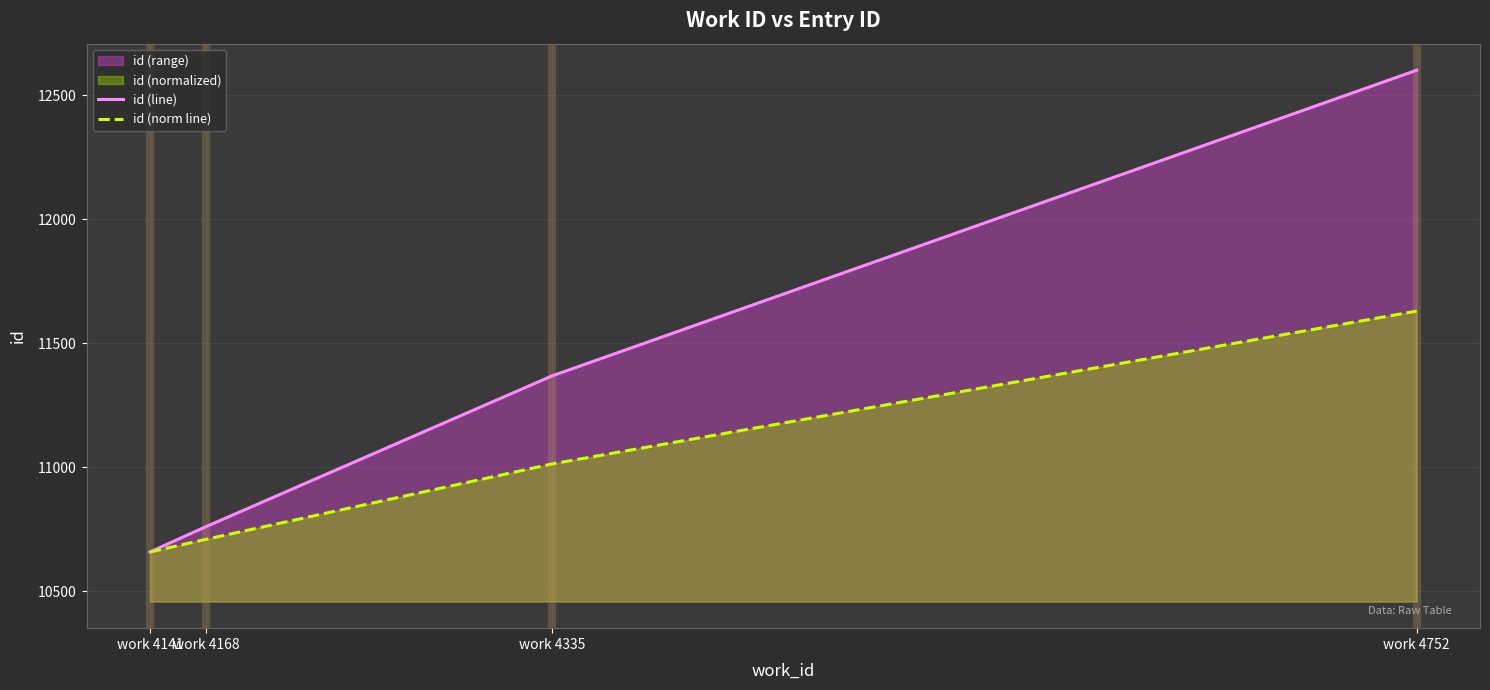

Is the value of id (norm line) at work 4168 greater than the value of id (line) at work 4752?

No